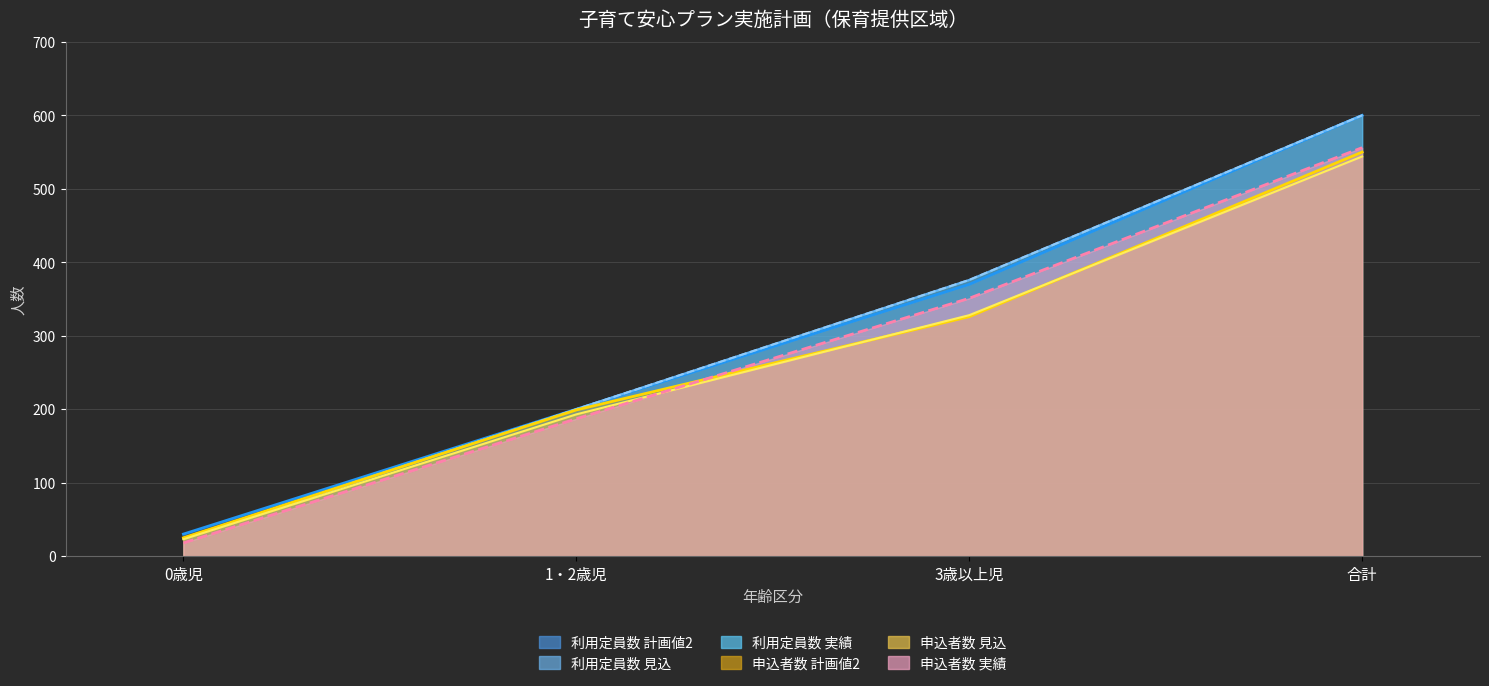

True or false: 利用定員数_実績_line and 利用定員数_見込_line intersect in this chart.

False